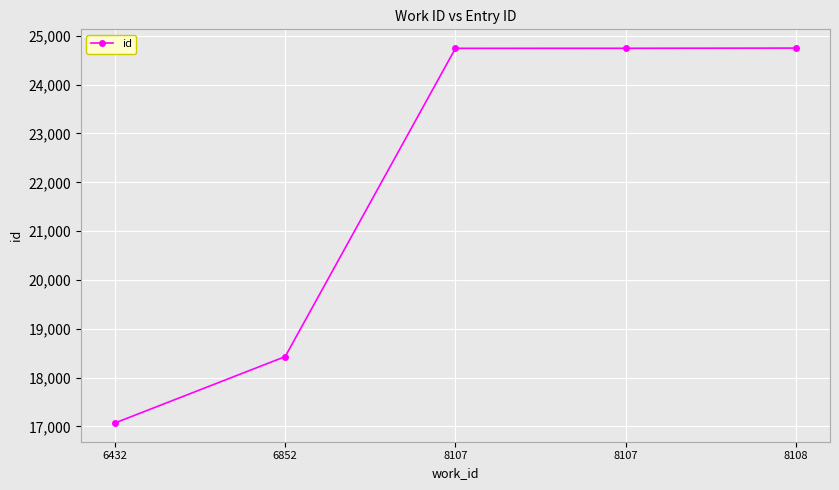

Count the number of categories in the chart.

5